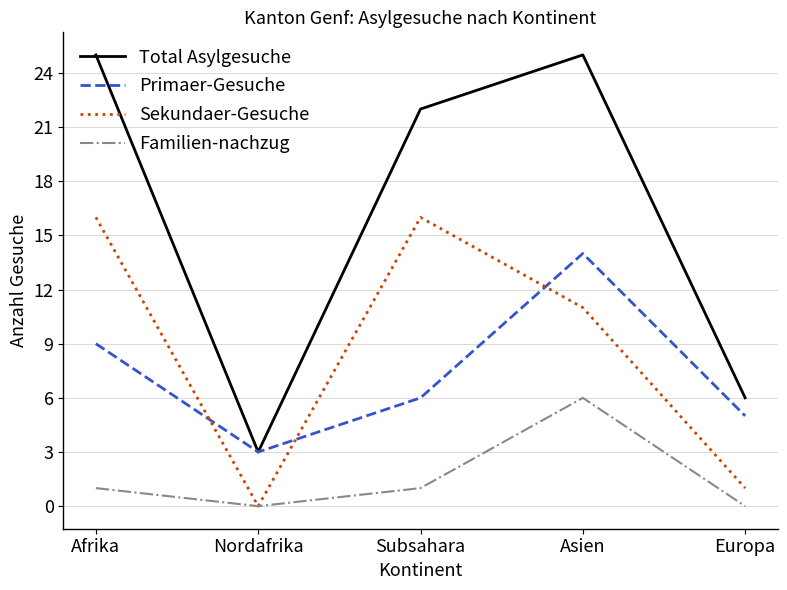

What is the spread (max minus min) of values at Europa?

6